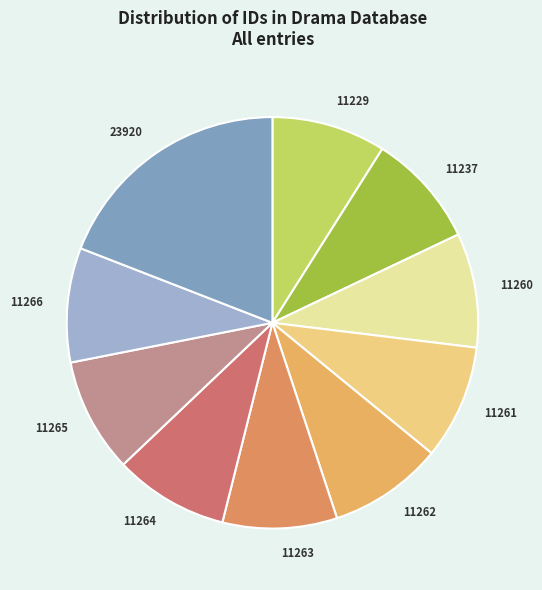

Which category has the biggest portion of the pie?

23920